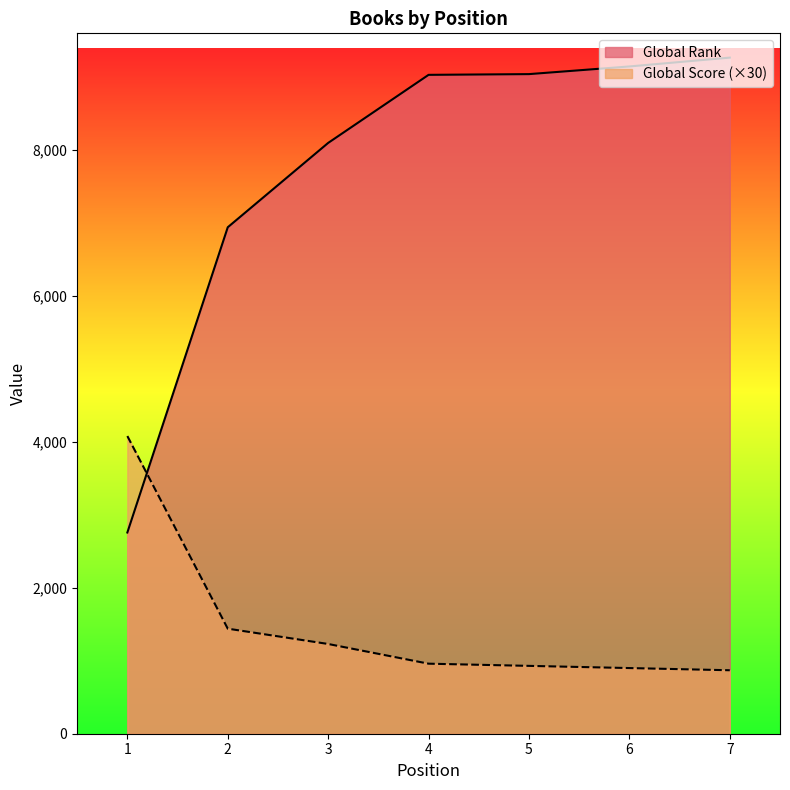

Reading left to right, what are all the values shown in this chart?

Global Rank: 2758	6942	8098	9031	9041	9146	9267
Global Score: 4080	1440	1230	960	930	900	870